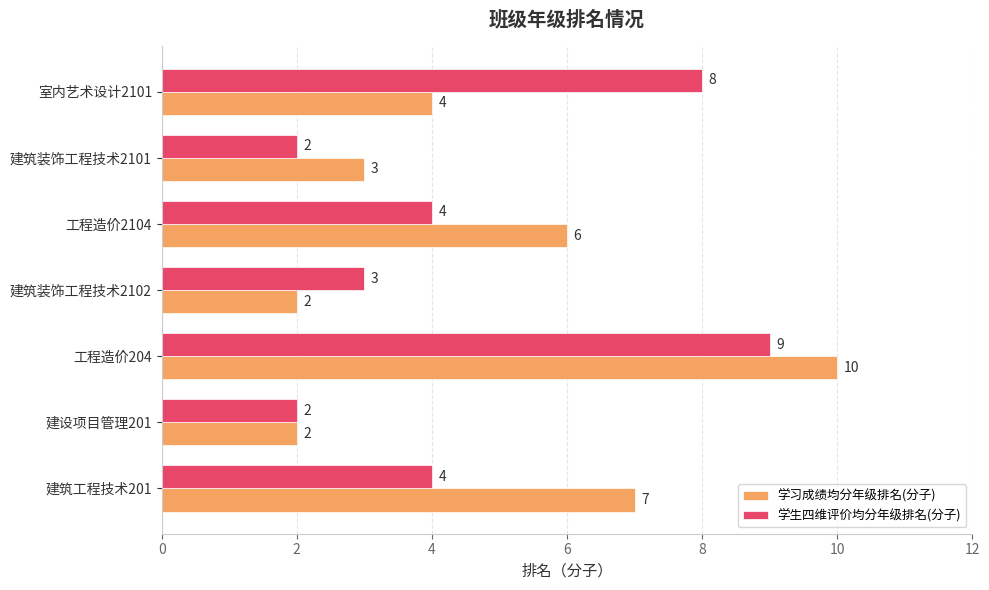

Read the 学生四维评价均分年级排名(分子) value at 工程造价204.

9